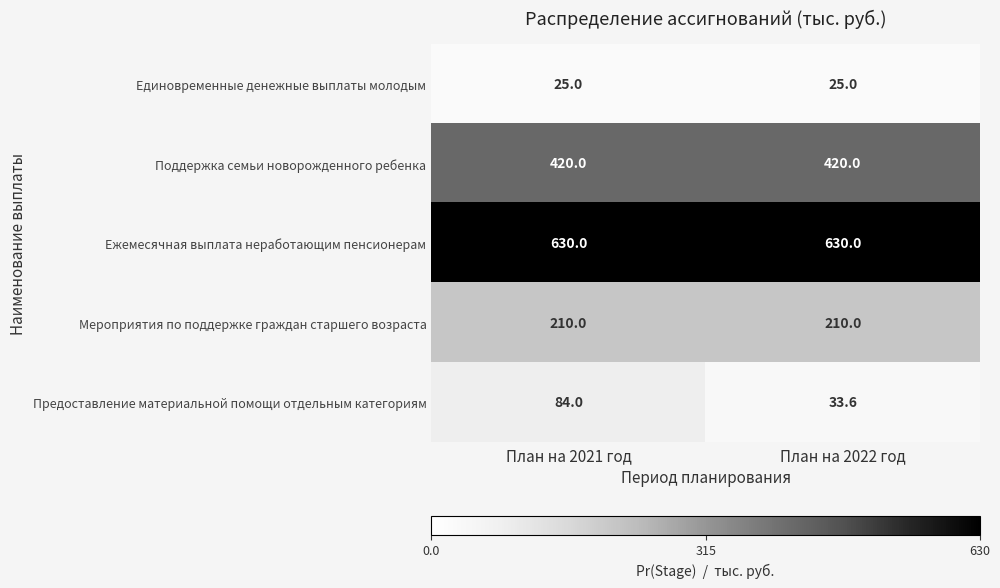

At which category is the sum across all series the highest?

План на 2021 год